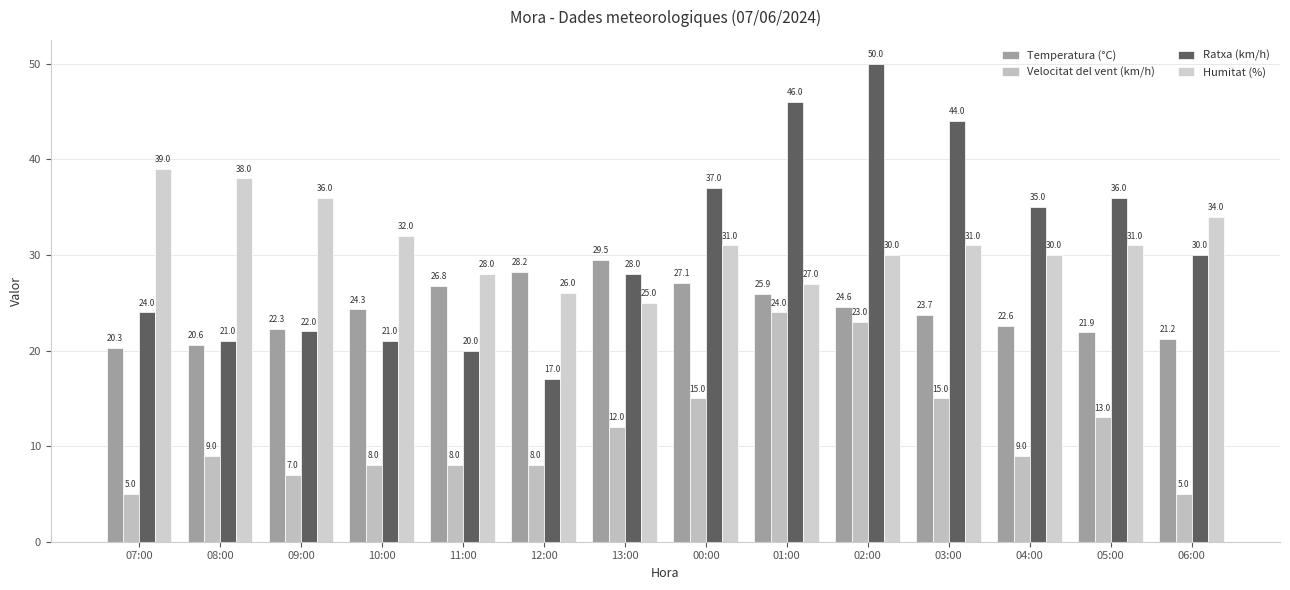

Is it true that Temperatura (°C) equals 34.1 at 09:00?

False